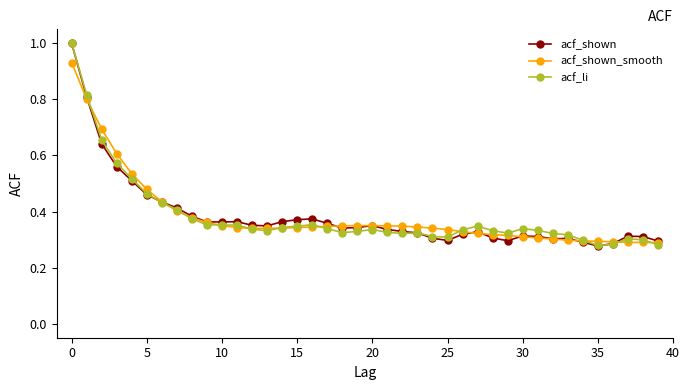

At how many categories does at least one series exceed 0?

40